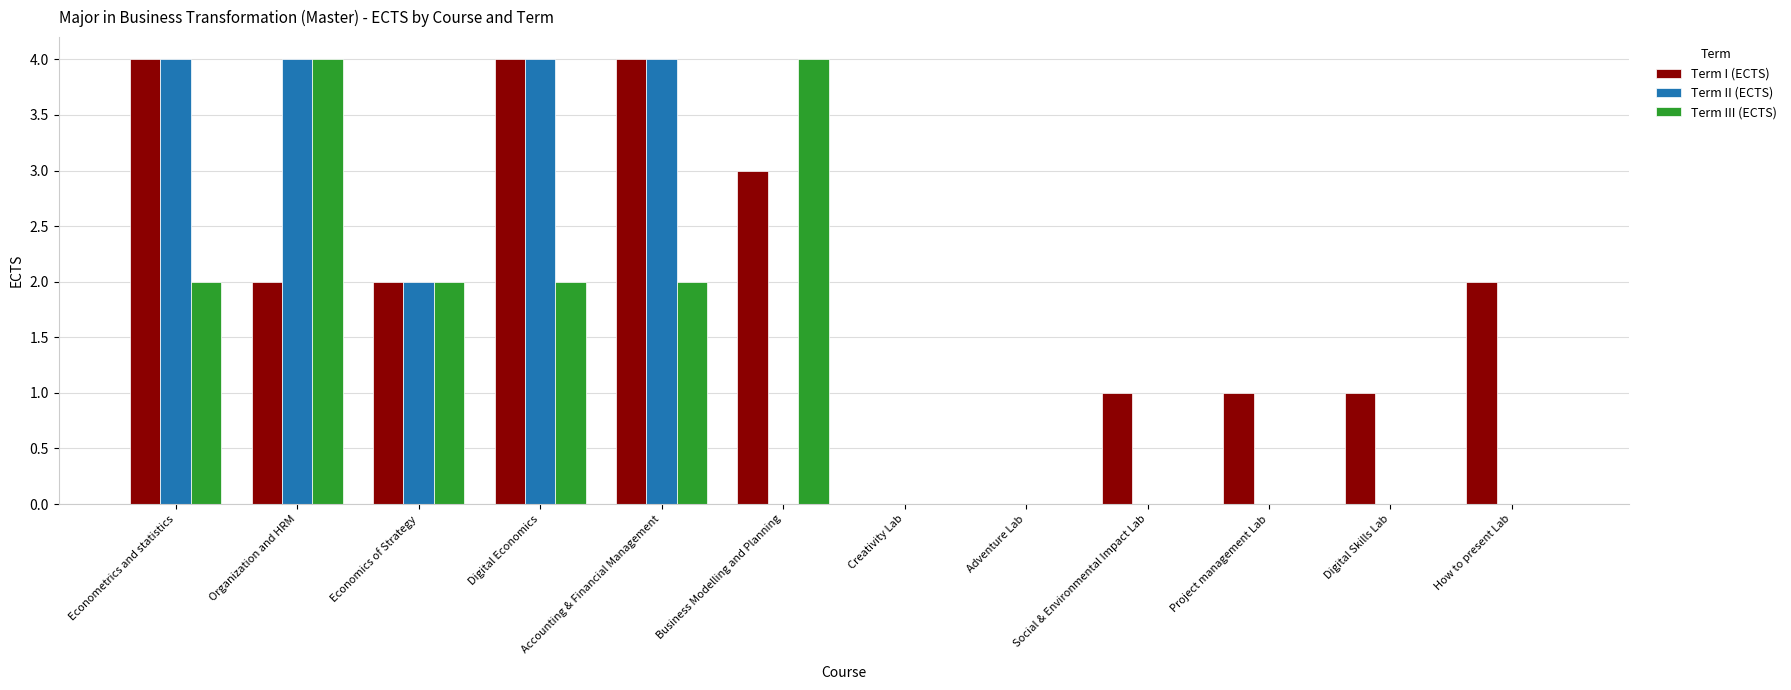

Which series has the largest total across all categories?

Term I (ECTS)